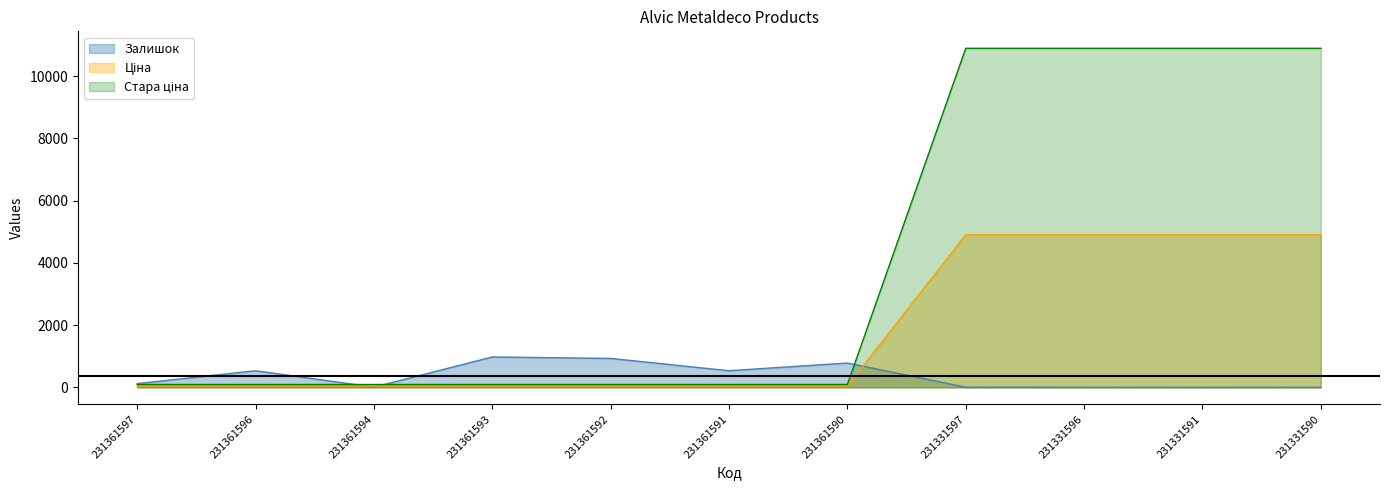

How many lines are shown in the chart?

3